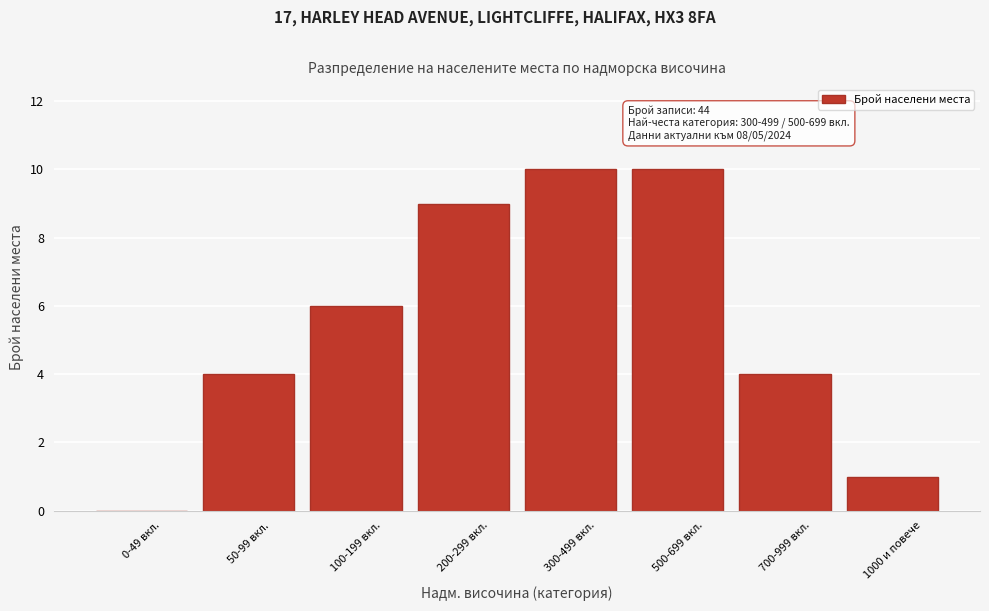

Reading right to left, extract all data points from this chart.

1000 и повече=1	700-999 вкл.=4	500-699 вкл.=10	300-499 вкл.=10	200-299 вкл.=9	100-199 вкл.=6	50-99 вкл.=4	0-49 вкл.=0